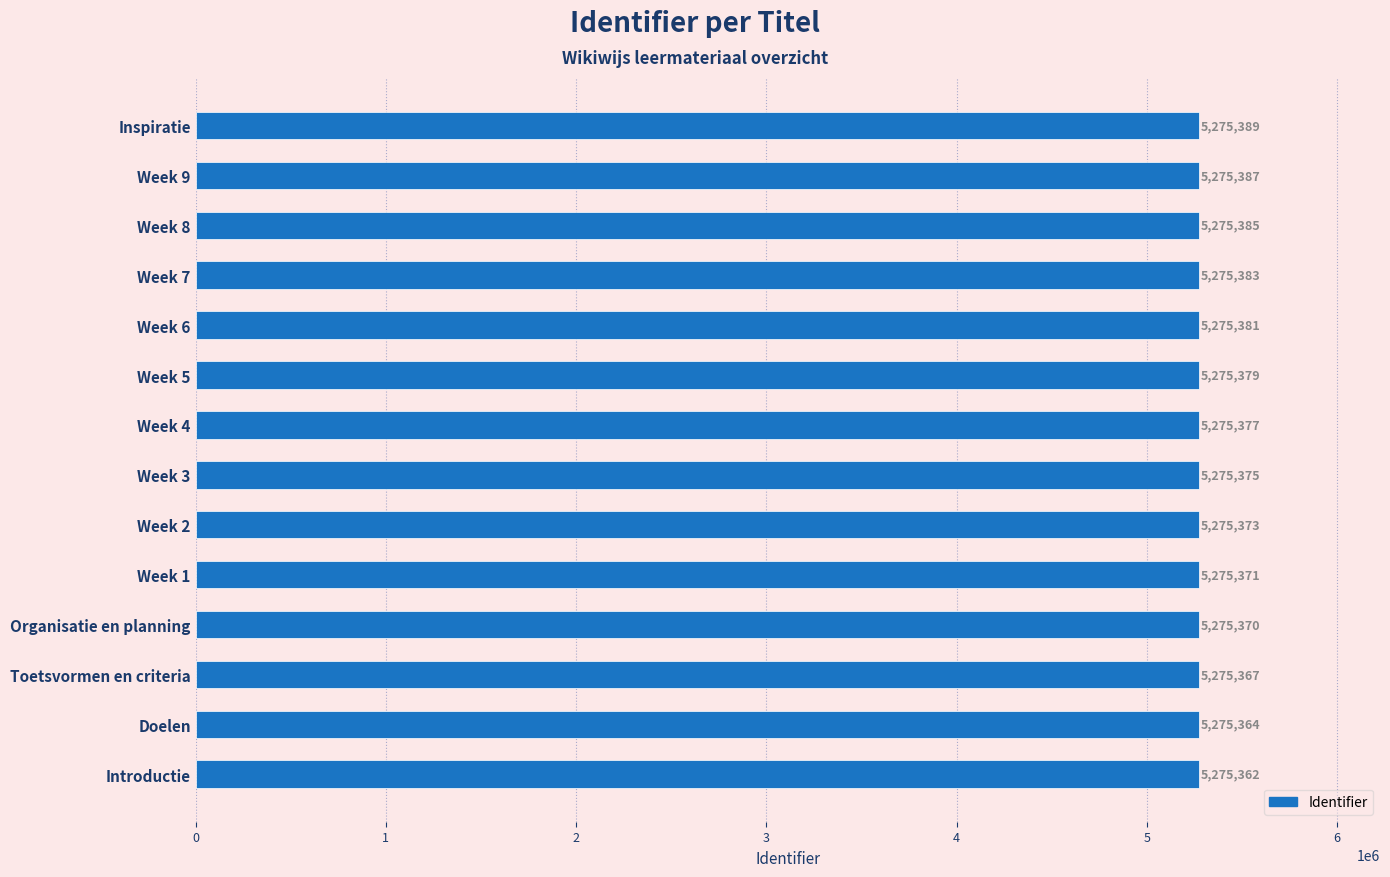

What is the smallest value displayed?

5275362